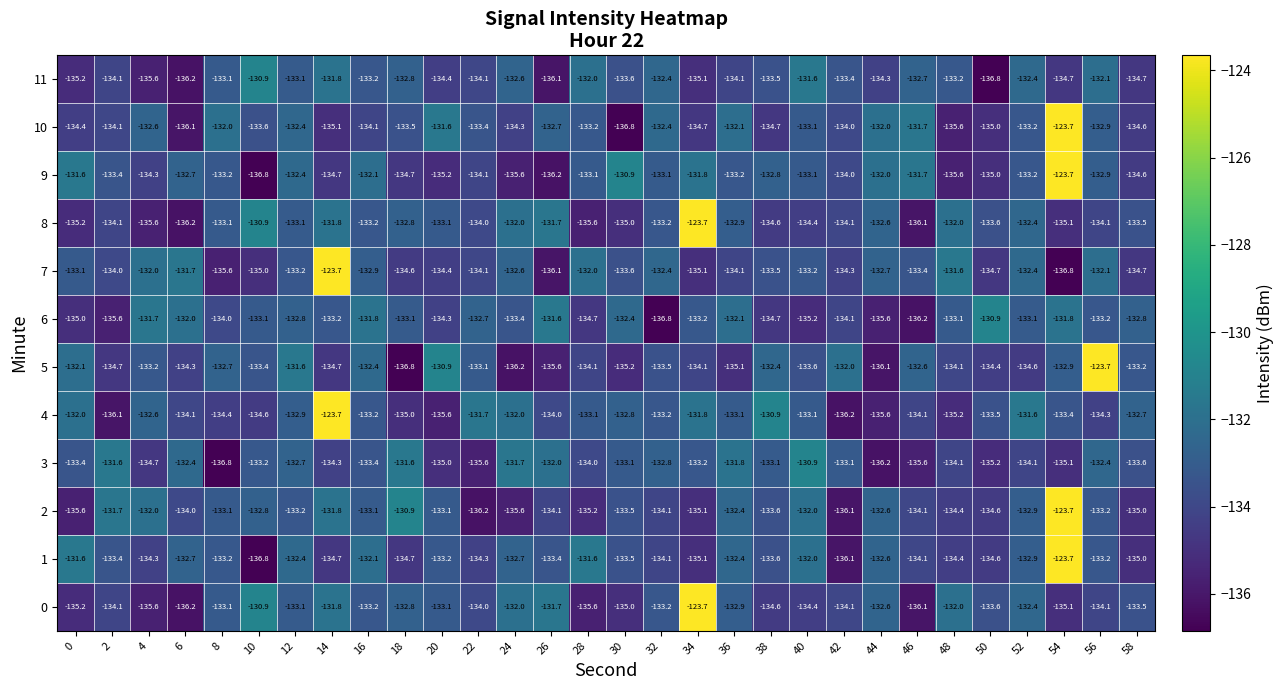

Which series has the largest total across all categories?

4